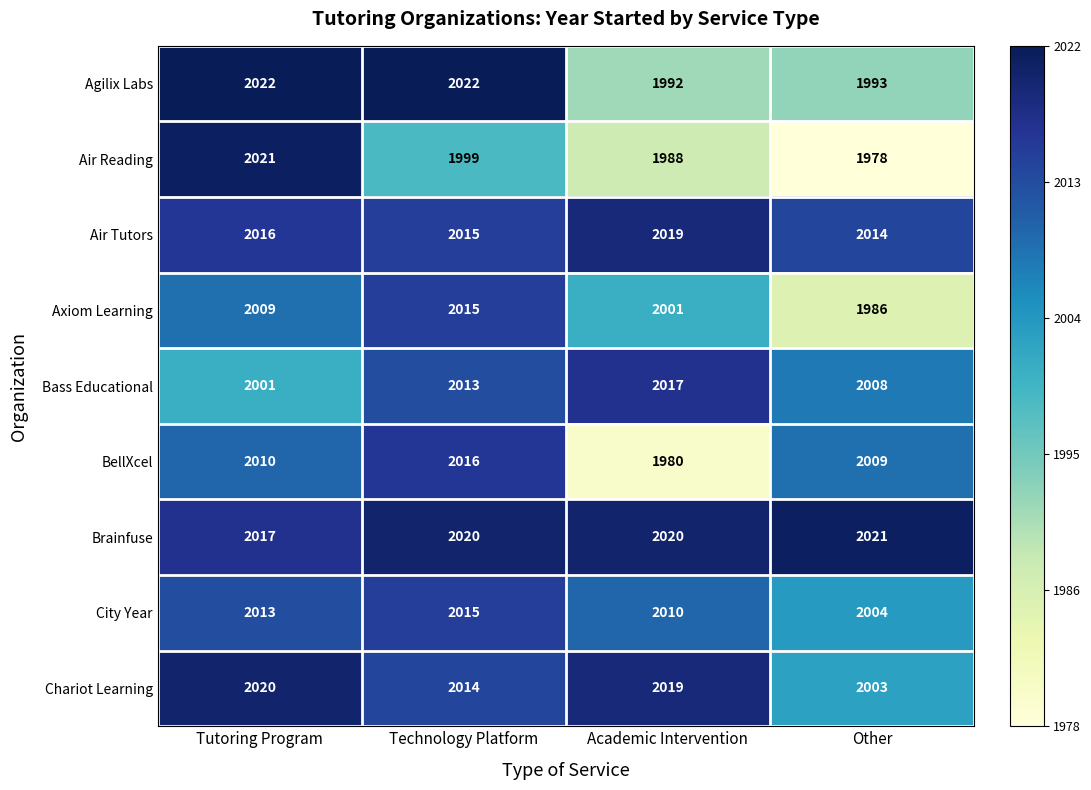

Which category has the lowest value in the Agilix Labs series?

Academic Intervention